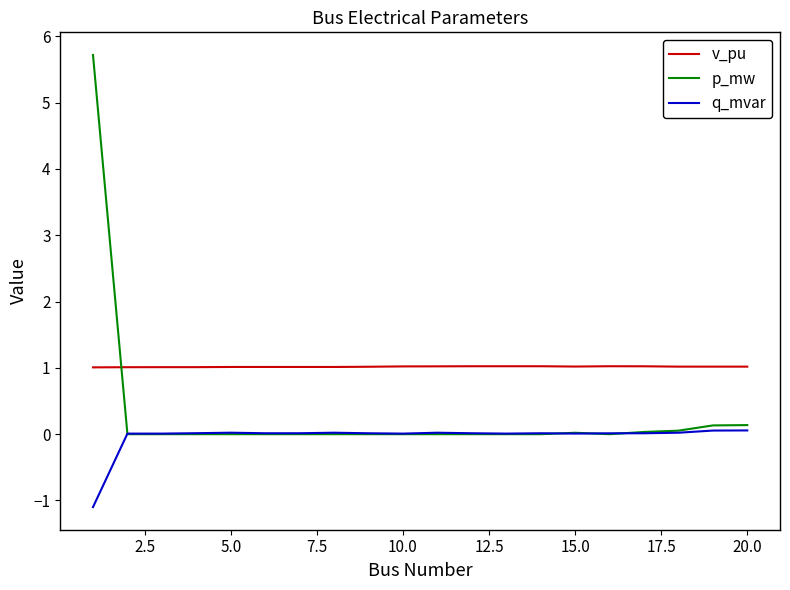

How many intersections are there between p_mw and v_pu?

1